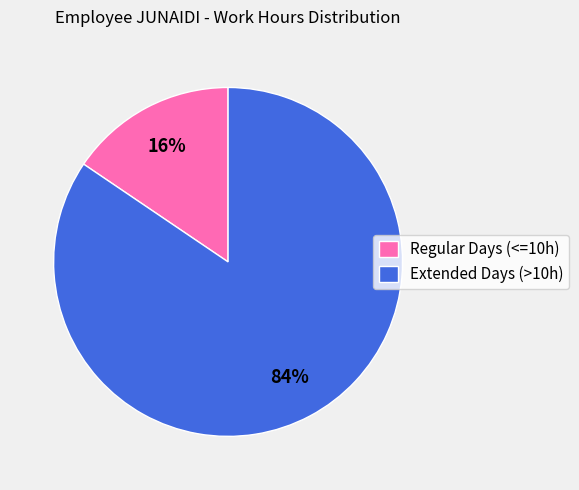

Between Extended Days (>10h) and Regular Days (<=10h), which is larger?

Extended Days (>10h)